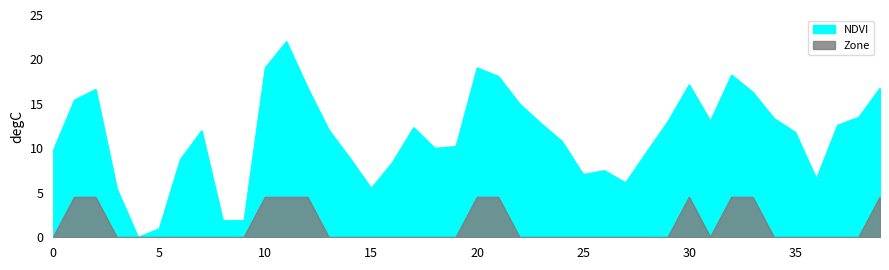

What are all the series names shown in the legend?

NDVI, Zone